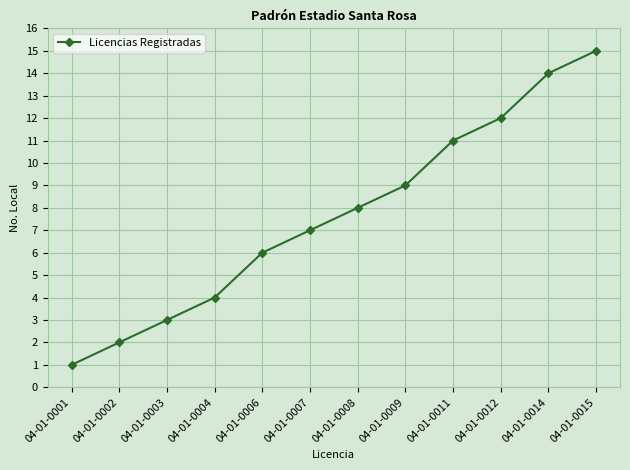

What is the smallest value displayed?

1